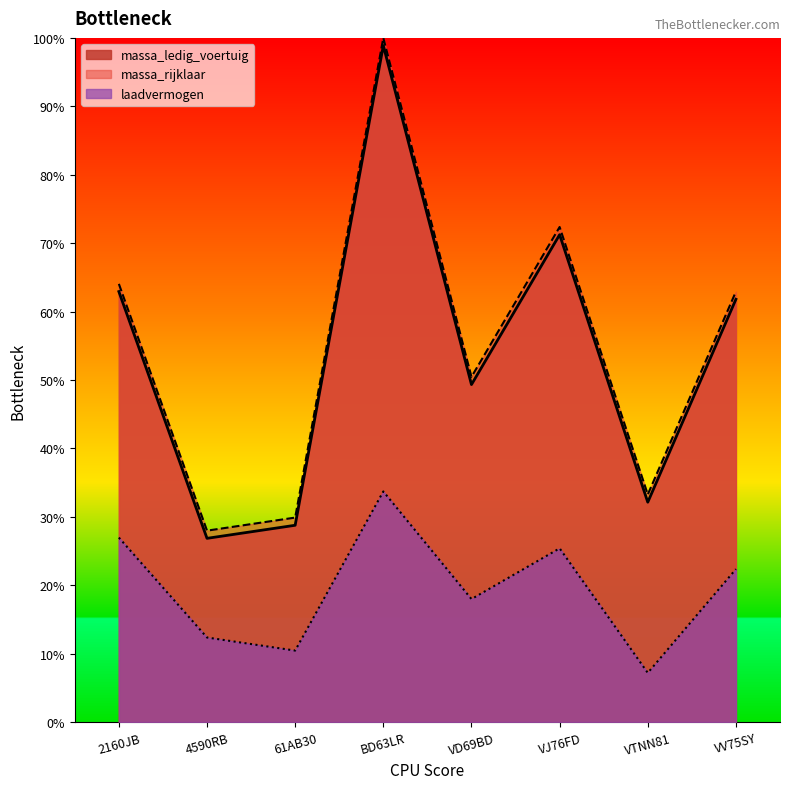

True or false: massa_ledig_voertuig and laadvermogen cross at least once.

False